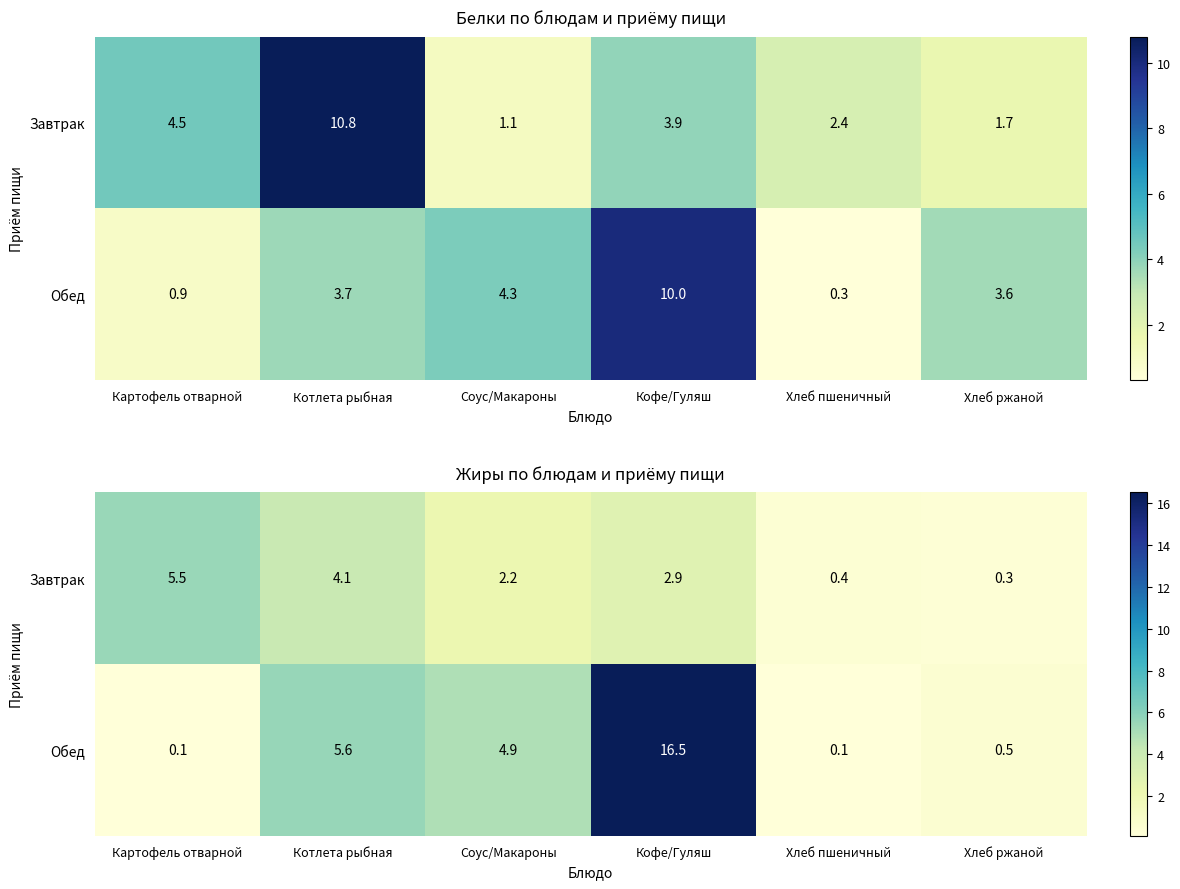

At how many categories does at least one series exceed 9?

1